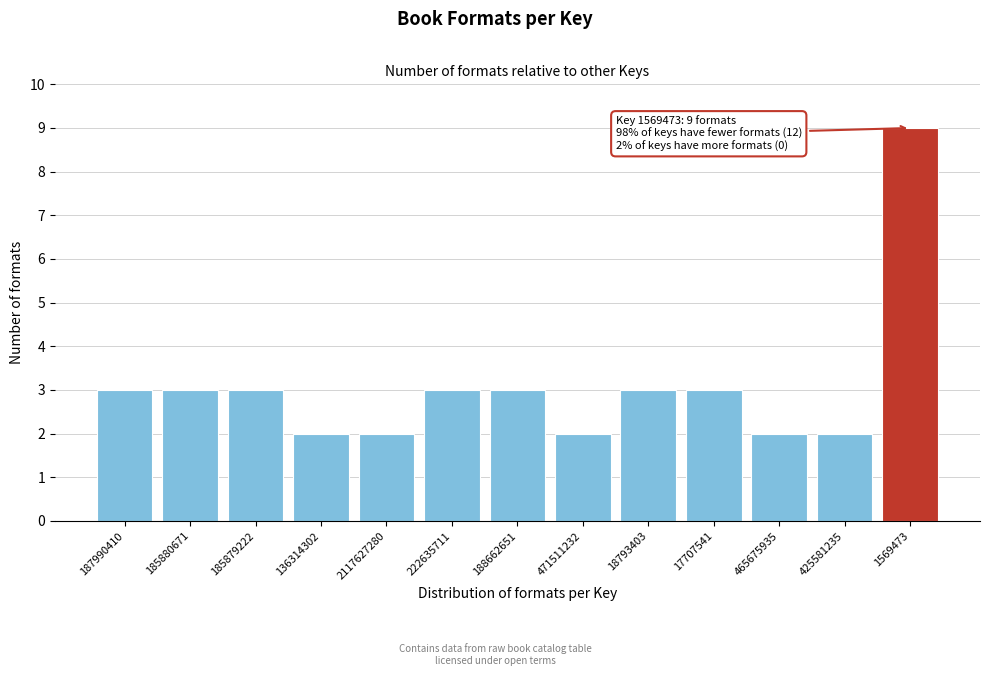

Reading right to left, extract all data points from this chart.

1569473=9	425581235=2	465675935=2	17707541=3	18793403=3	471511232=2	188662651=3	222635711=3	2117627280=2	136314302=2	185879222=3	185880671=3	187990410=3